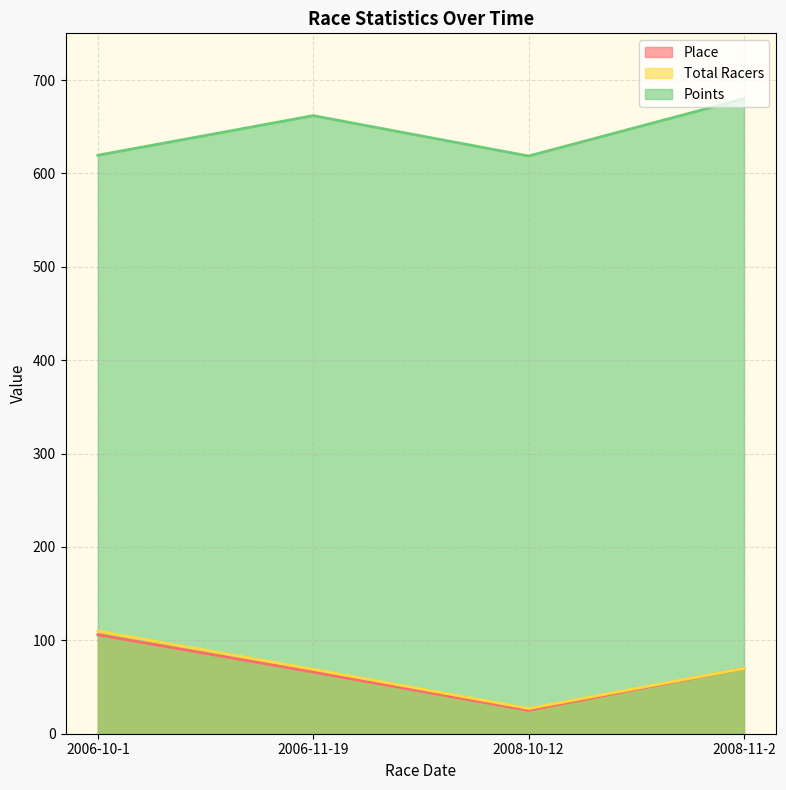

Is the value of Place at 2008-11-2 greater than the value of Points at 2008-10-12?

No